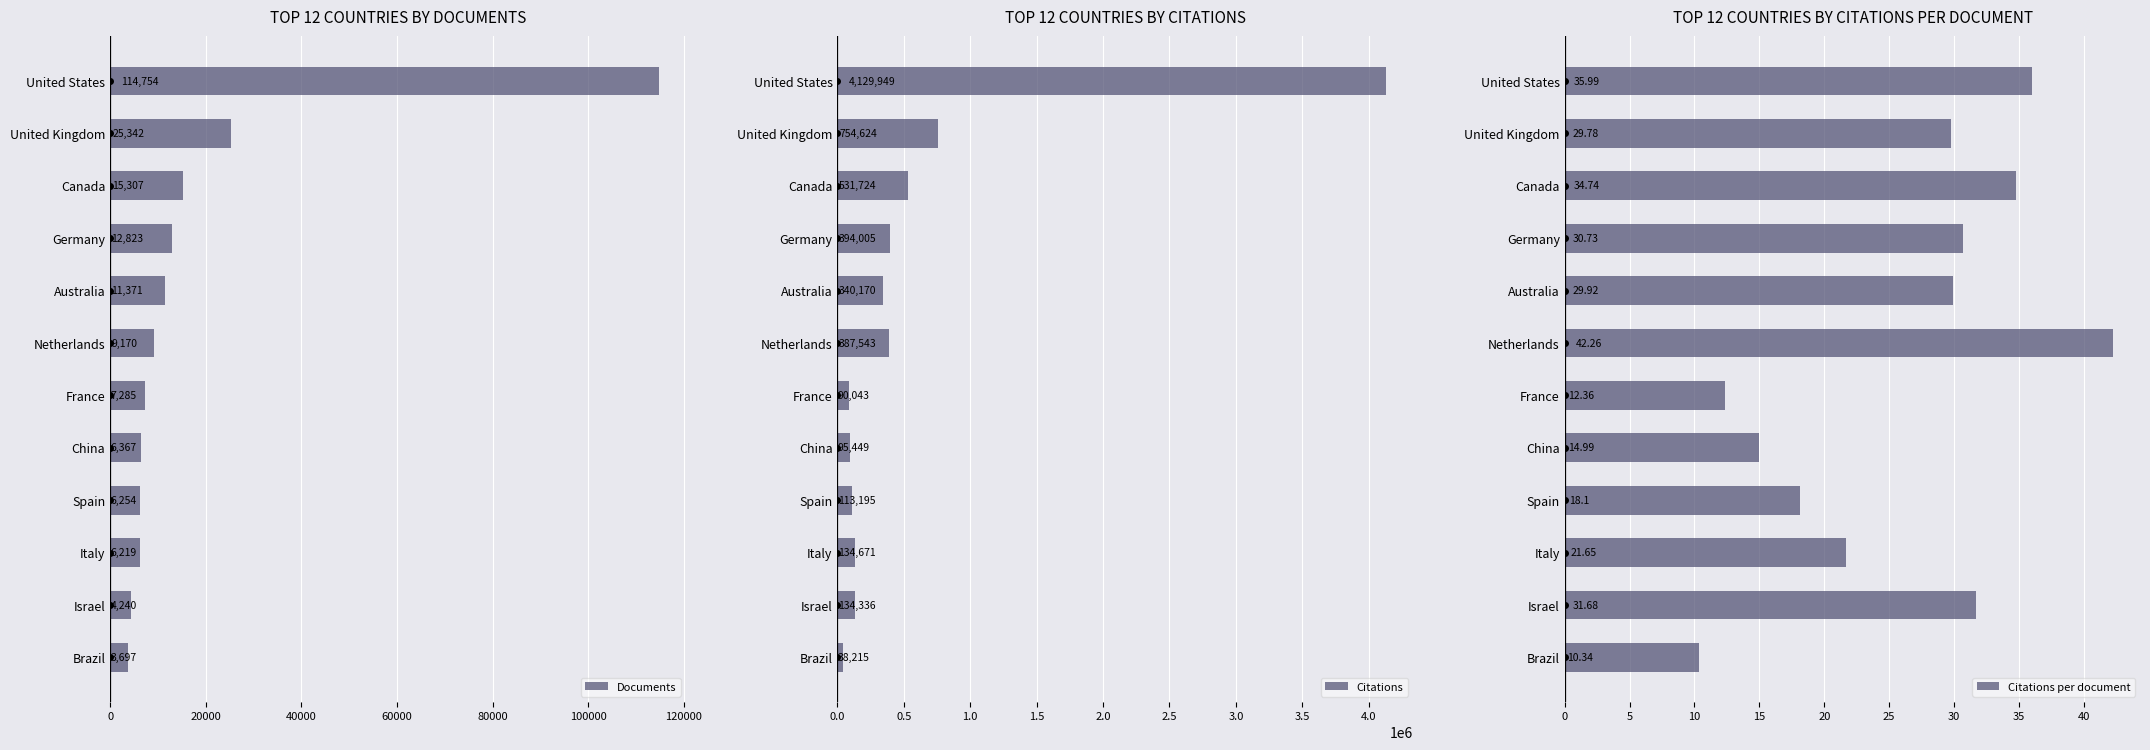

How many bars are there in total?

36